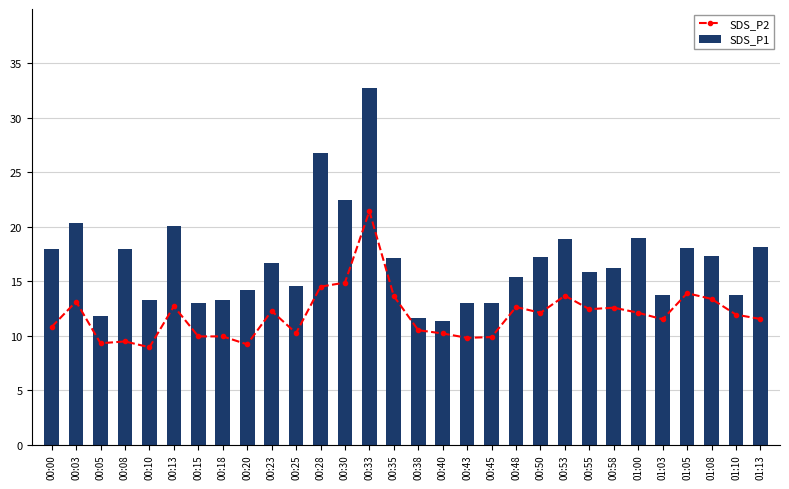

The SDS_P1 series shows 7.9 at 01:08. True or false?

False